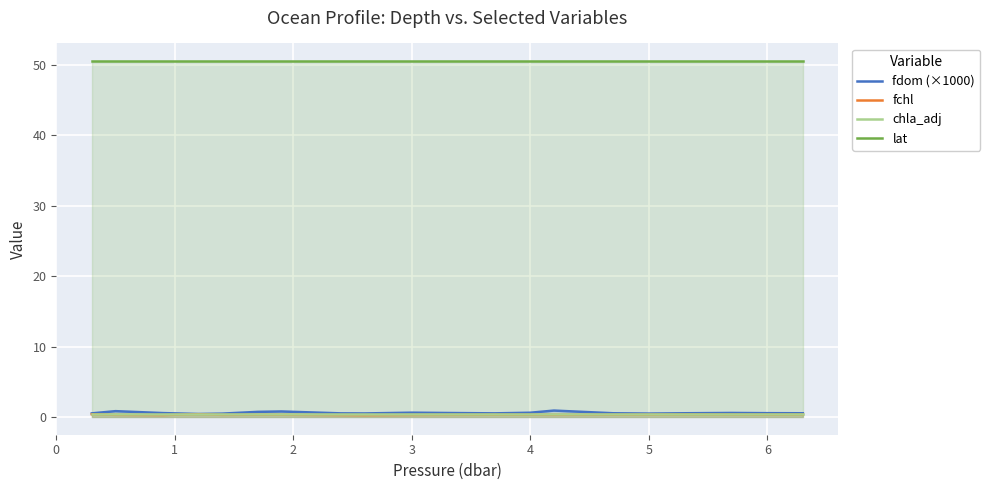

True or false: fdom (×1000) and lat intersect in this chart.

False